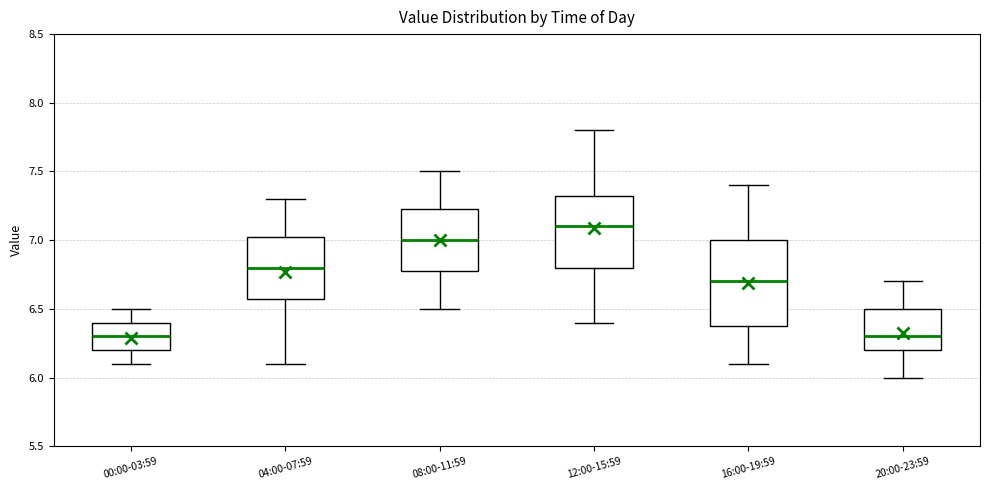

Which box's median line is the highest?

12:00-15:59